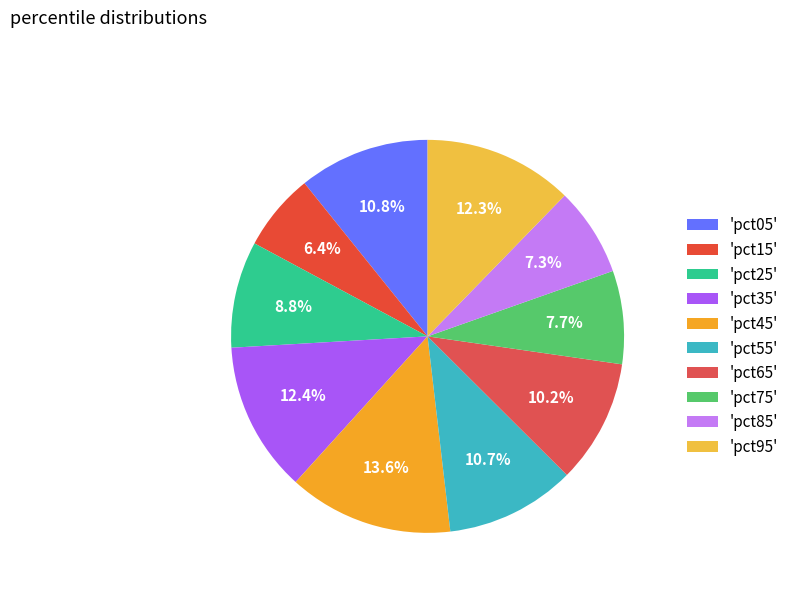

Count the number of slices in the pie.

10